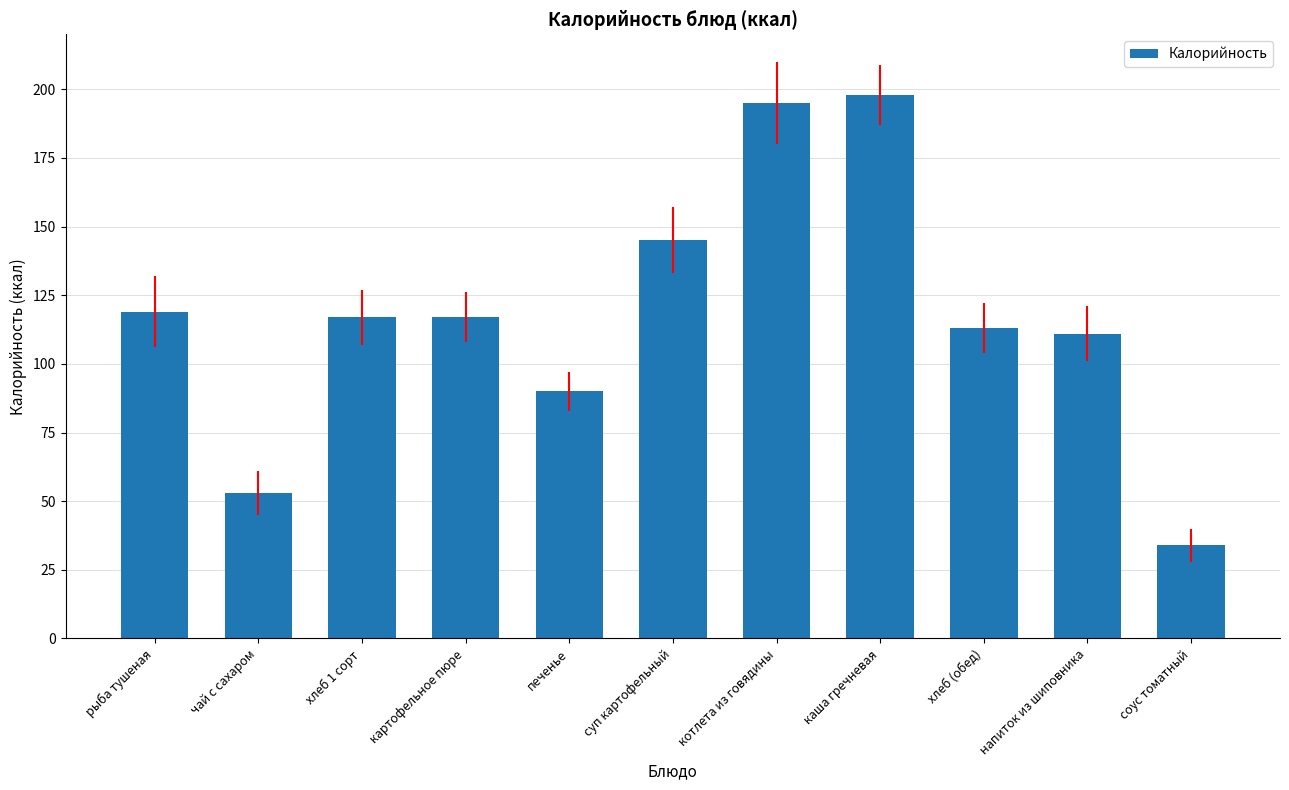

What is the greatest value displayed?

198